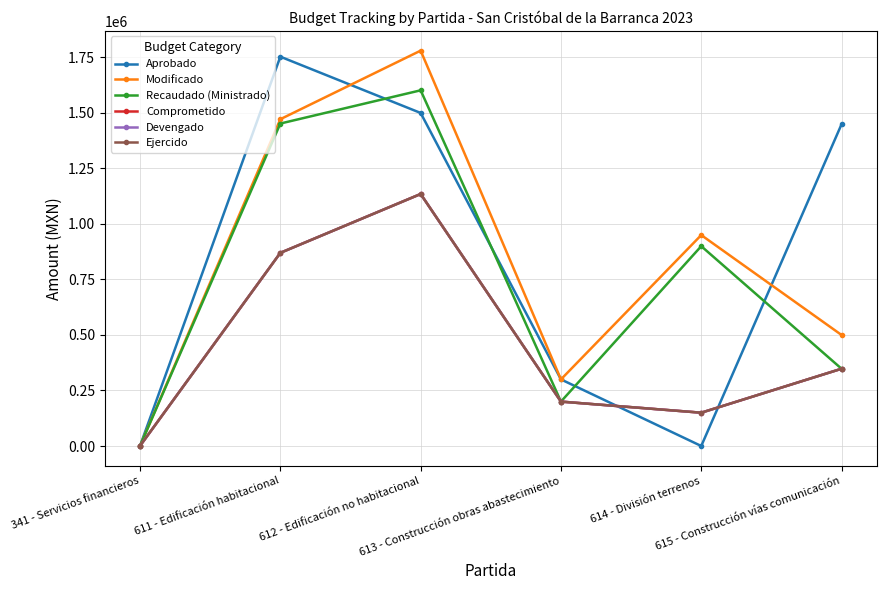

The value of Modificado at 614 - División terrenos is 950000.0. True or false?

True